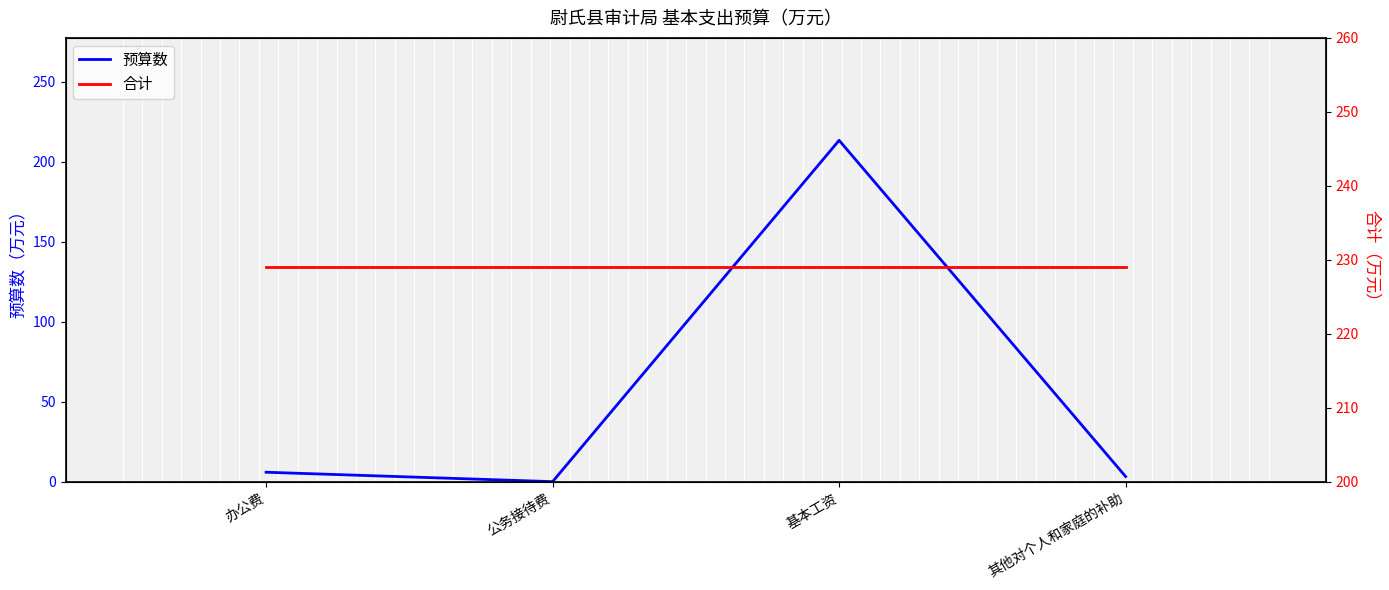

Which series has the largest total across all categories?

合计